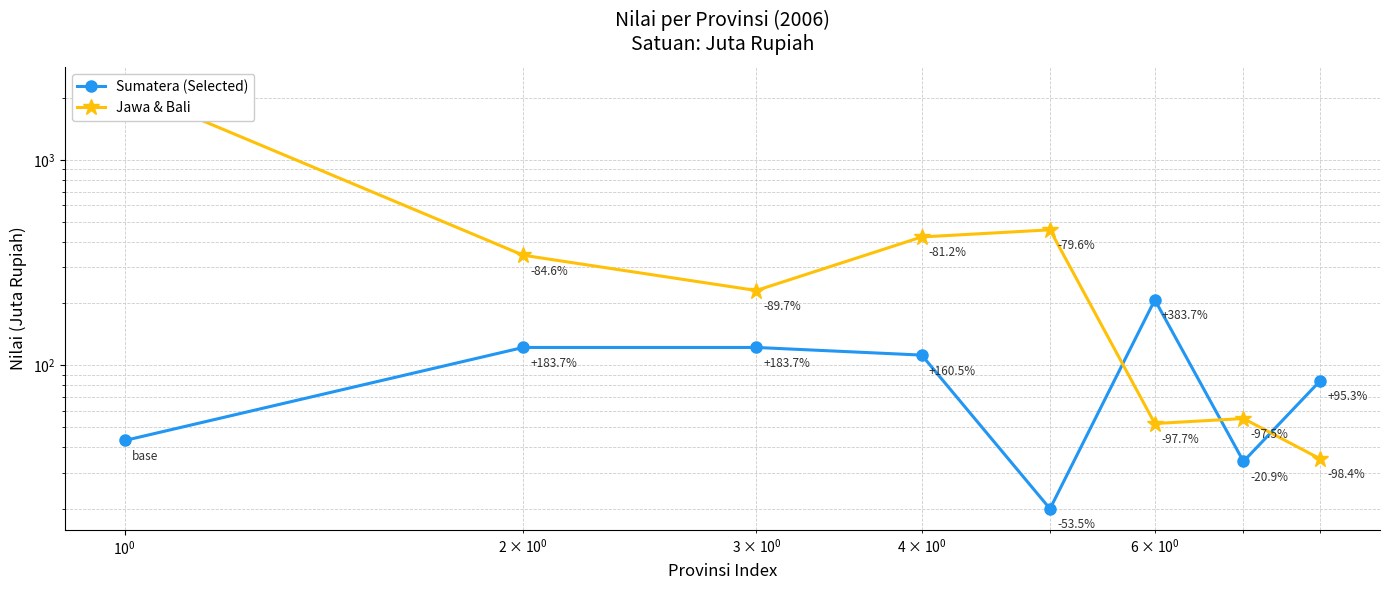

What is the difference between the maximum and minimum values in the Jawa & Bali series?

2199